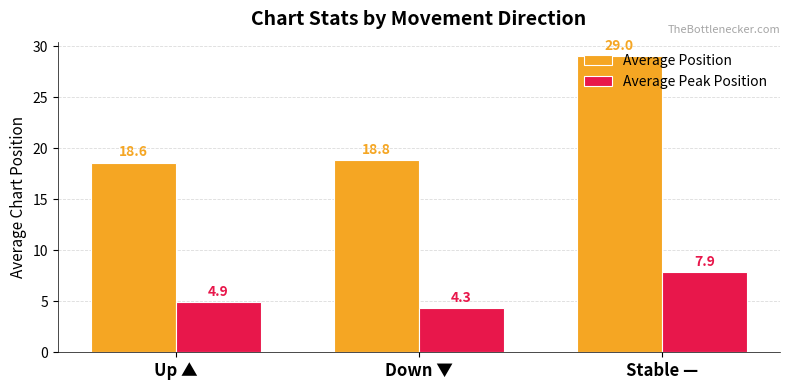

Which series changed the most between Up ▲ and Stable —?

Average Position